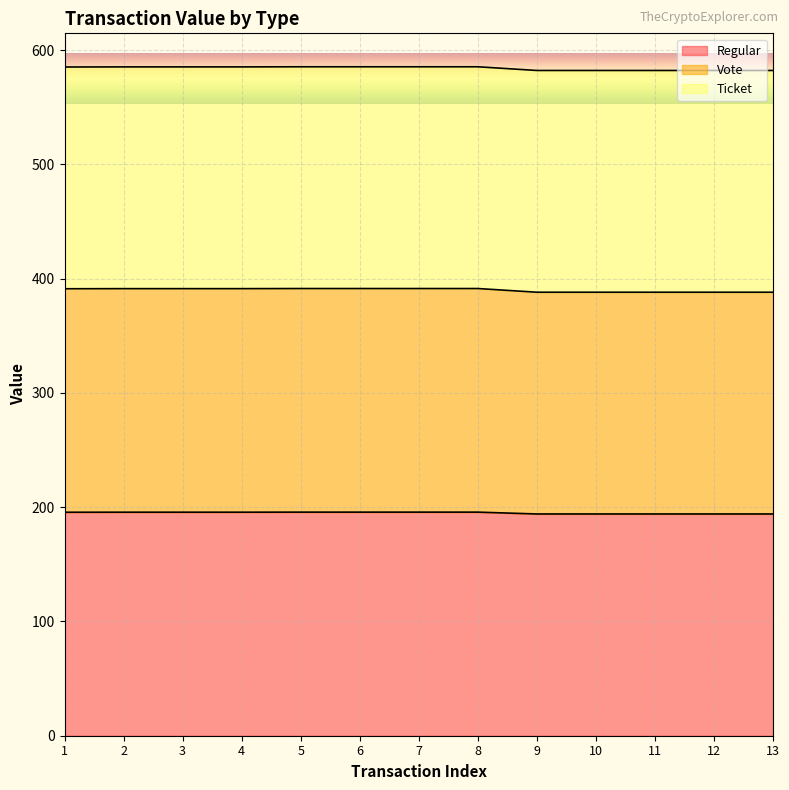

Count the number of categories in the chart.

13